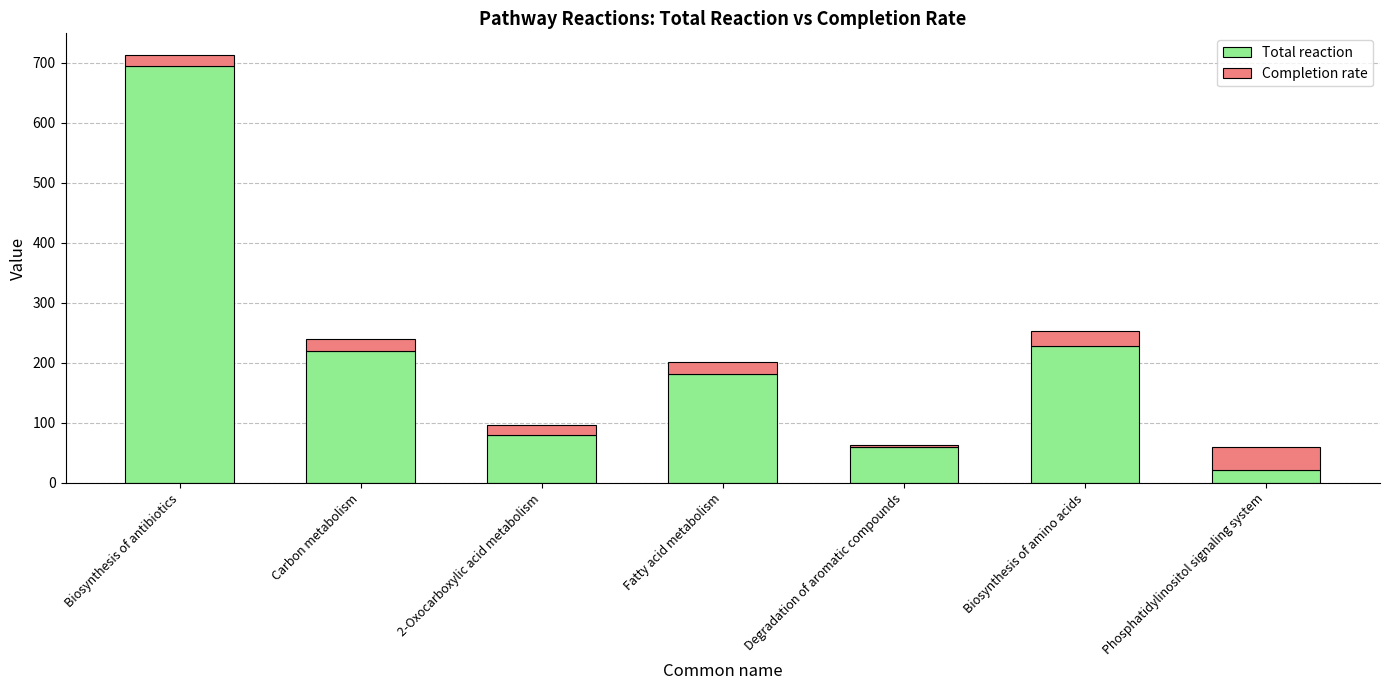

Reading left to right, list the values for the Total reaction series.

Biosynthesis of antibiotics=694	Carbon metabolism=220	2-Oxocarboxylic acid metabolism=80	Fatty acid metabolism=182	Degradation of aromatic compounds=60	Biosynthesis of amino acids=228	Phosphatidylinositol signaling system=21